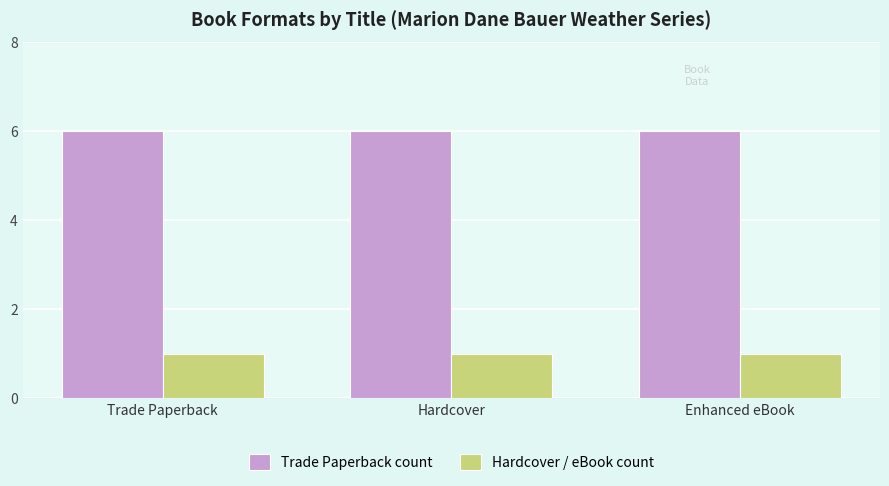

What is the label of the 2nd bar from the right?

Hardcover